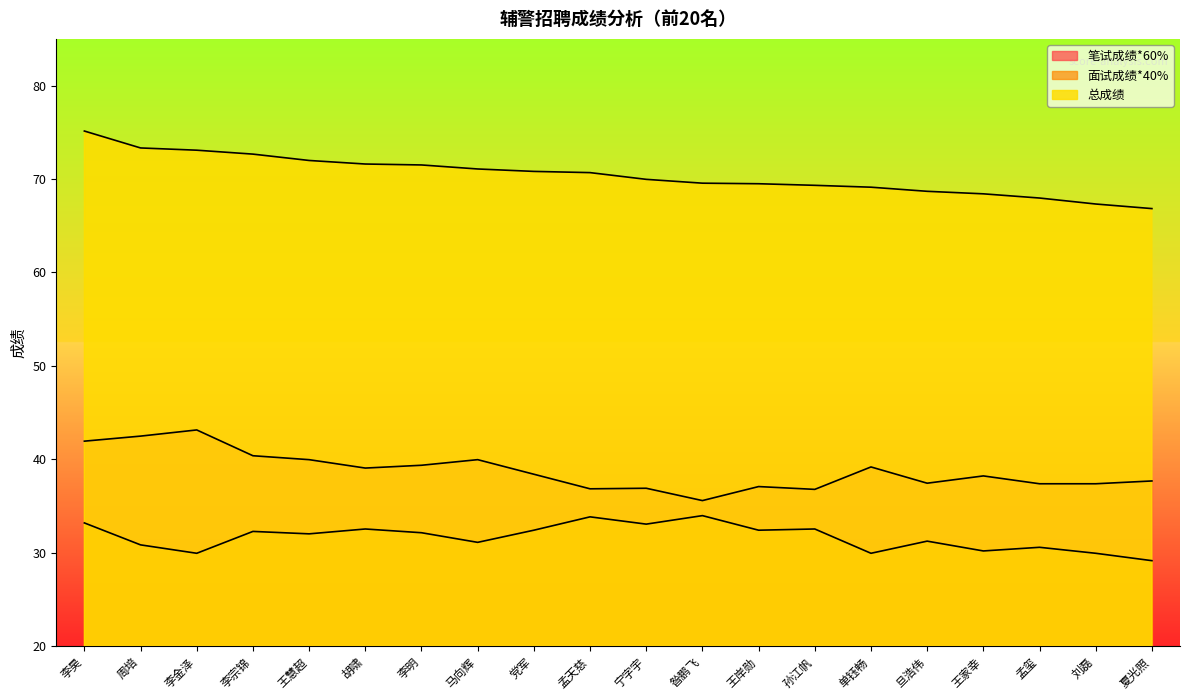

What is the total value across all series at 马向辉?

142.1